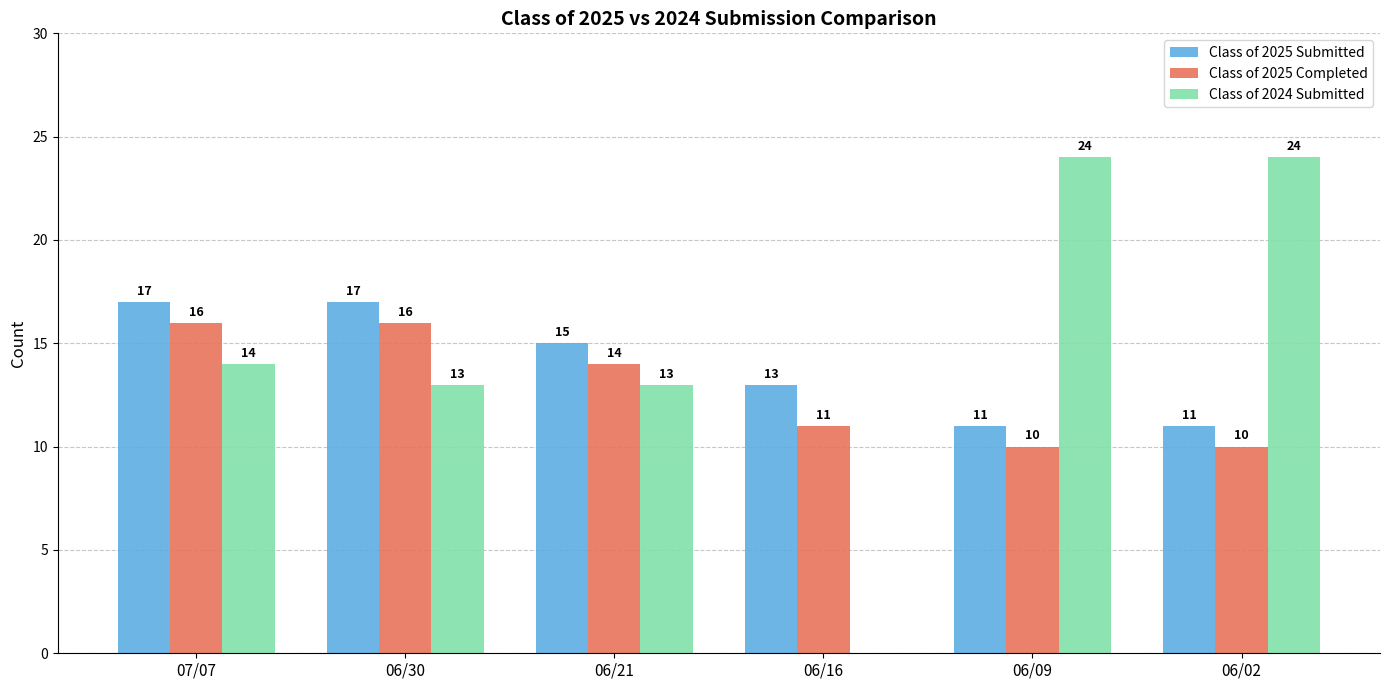

What is the maximum value shown in the chart?

24